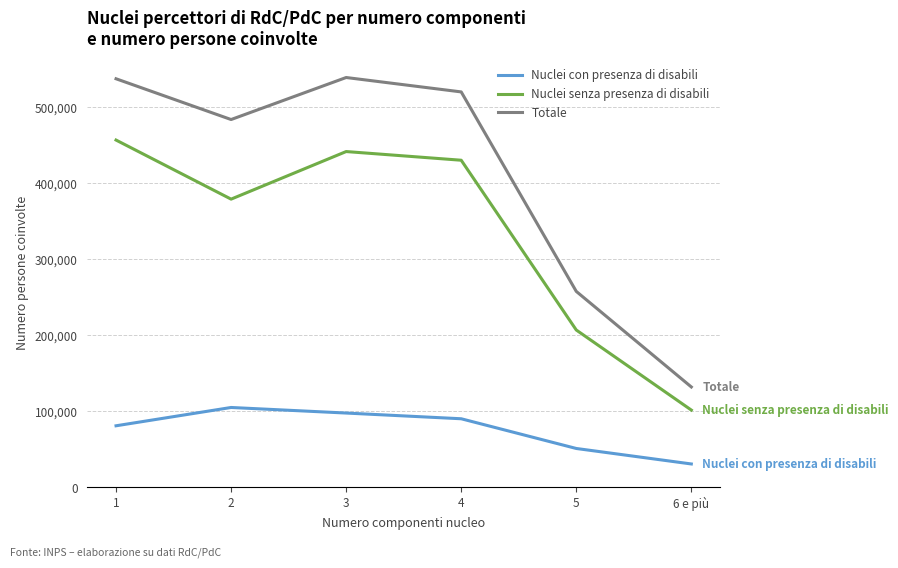

What is the maximum value shown in the chart?

538896